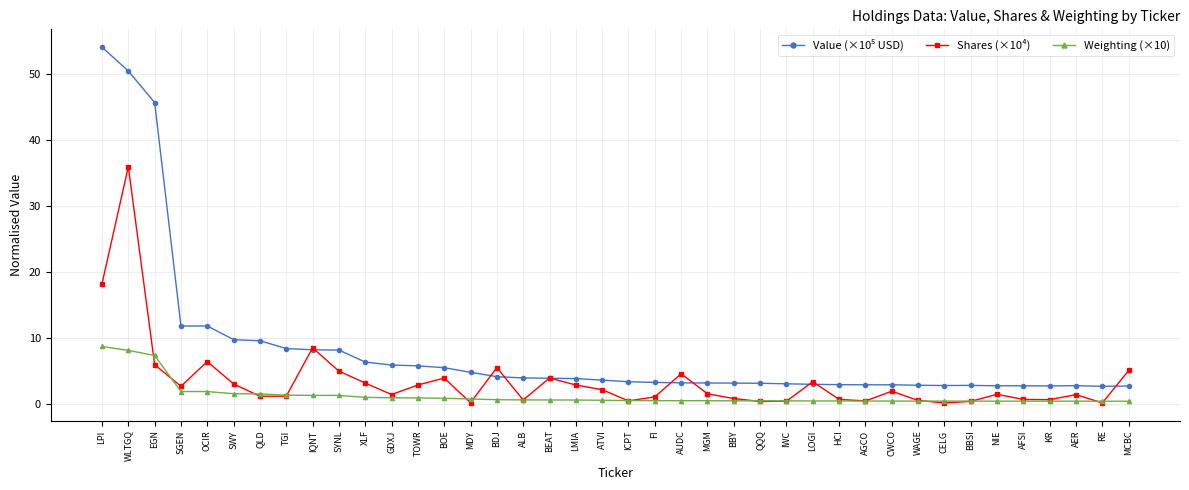

Is it true that Shares (×10⁴) equals 9.8 at OCIR?

False